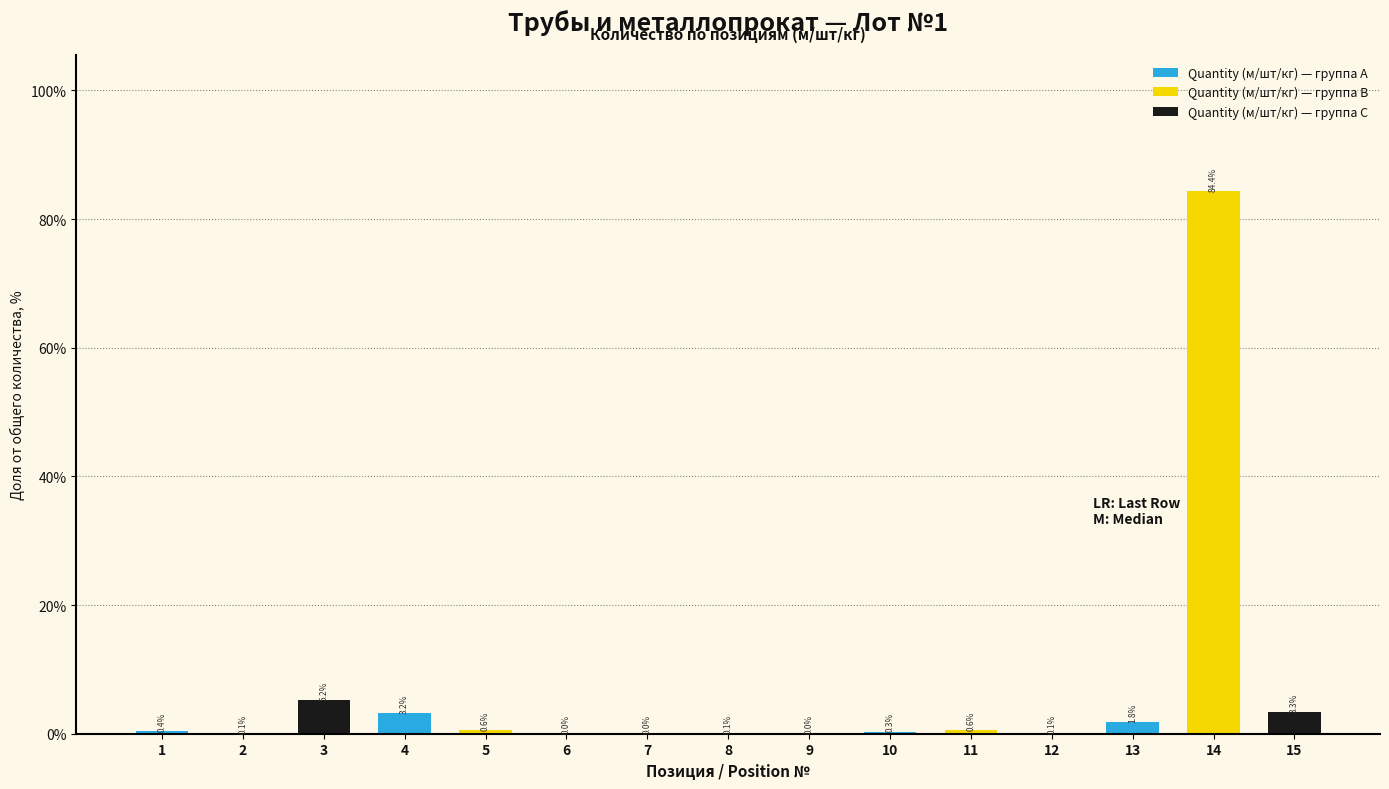

Is the value of Quantity (м/шт/кг) — группа B at 5 greater than the value of Quantity (м/шт/кг) — группа A at 5?

No